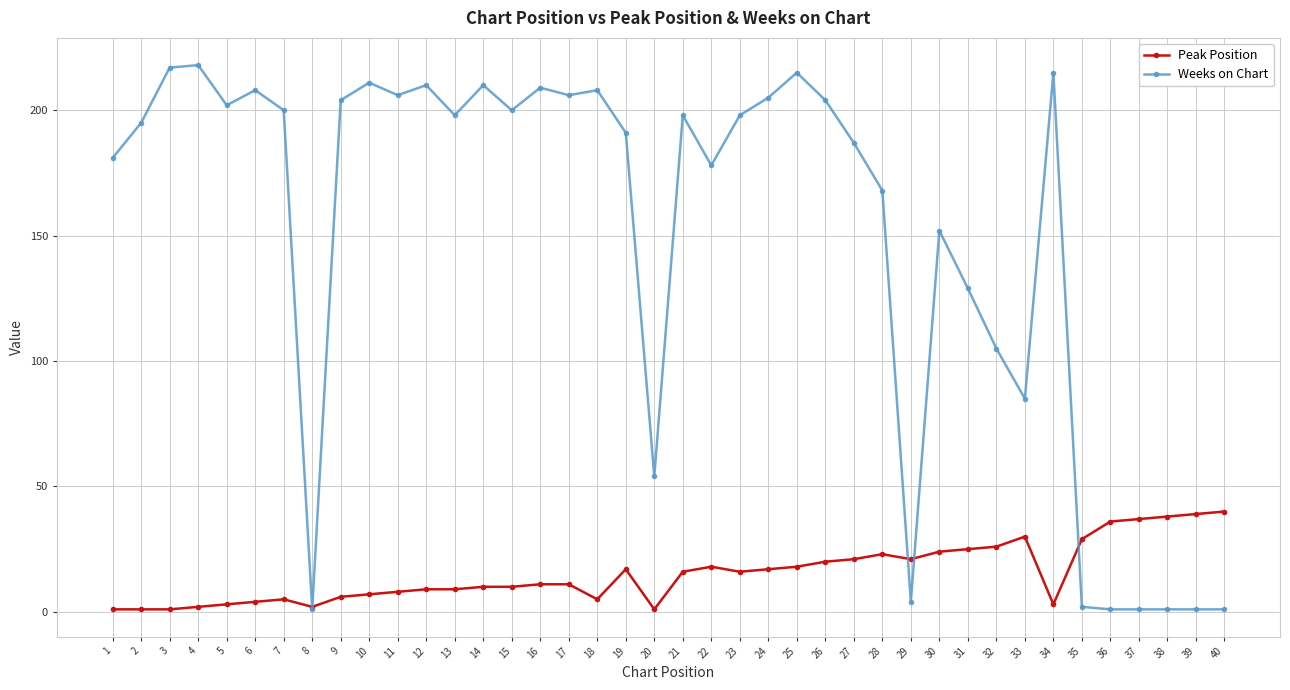

Does the chart have visible grid lines?

Yes